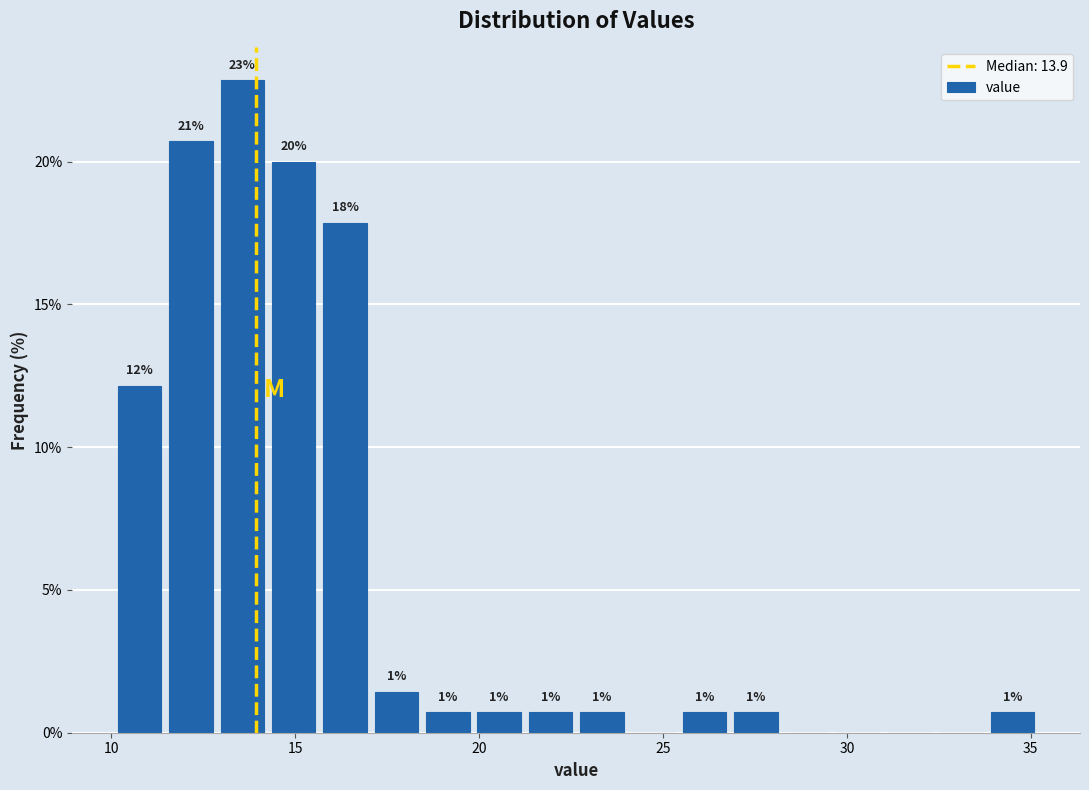

Around what value on the x-axis is the tallest bar? Give the approximate position of its centre, as read against the axis.

13.5